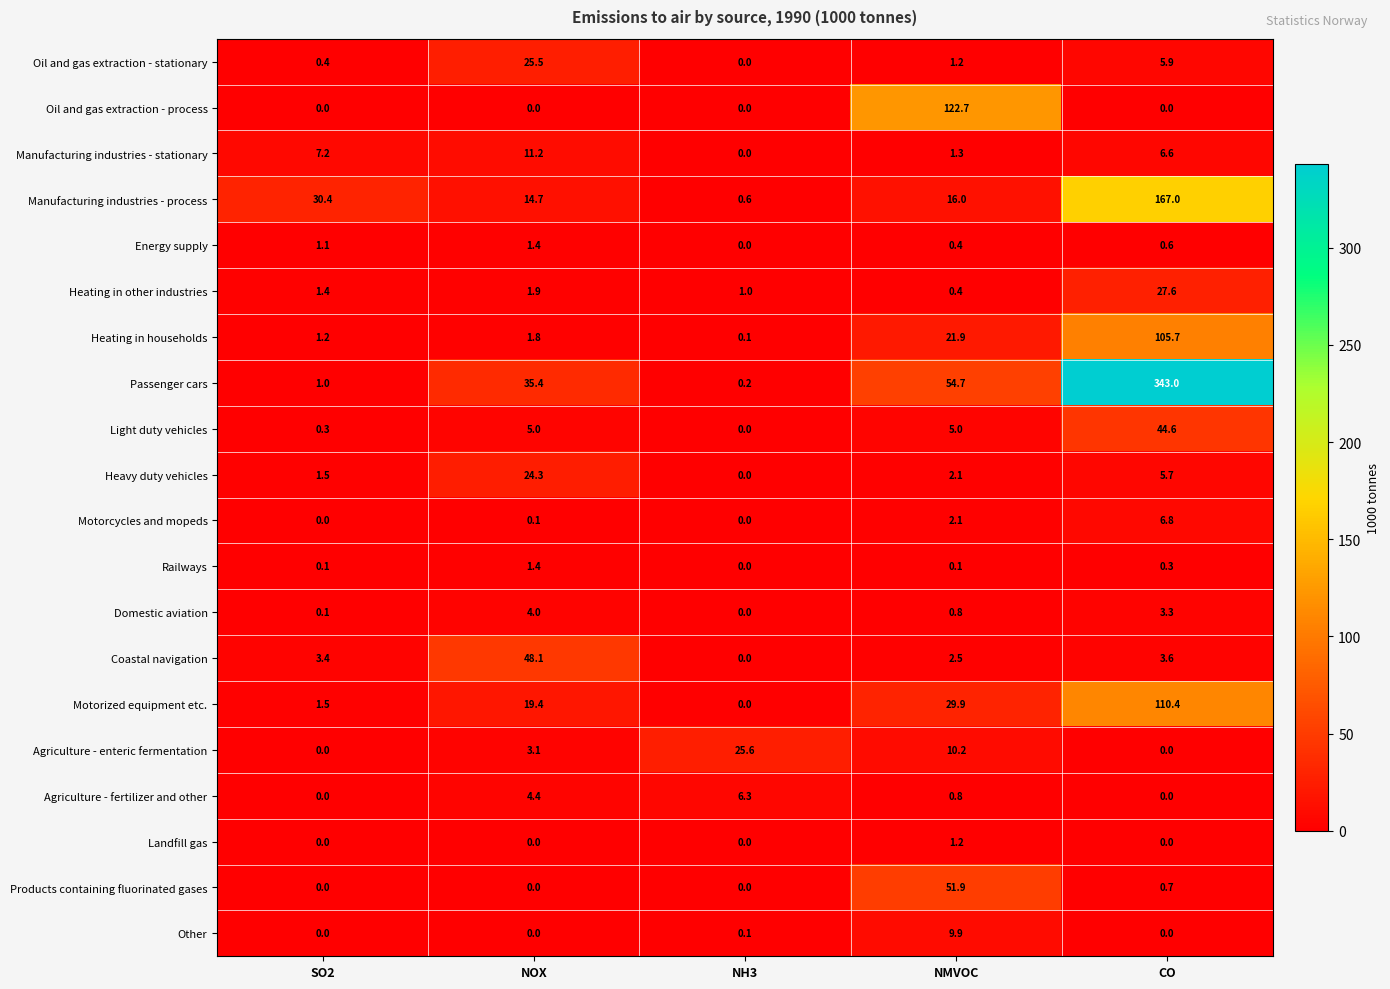

Rank the categories by Heating in other industries value from highest to lowest.

CO, NOX, SO2, NH3, NMVOC